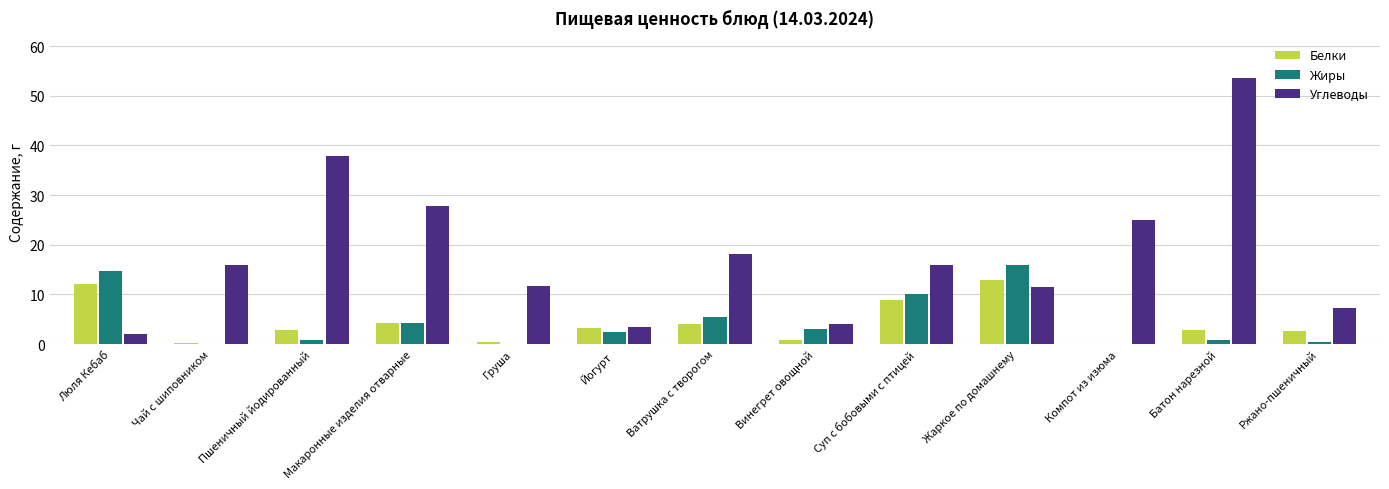

At which category is the sum across all series the highest?

Батон нарезной